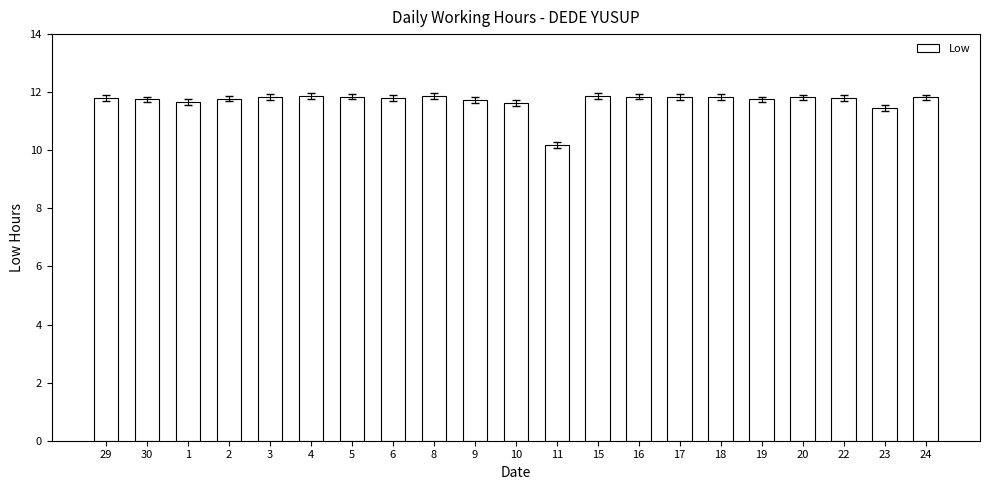

Where does the data first go above 11?

29